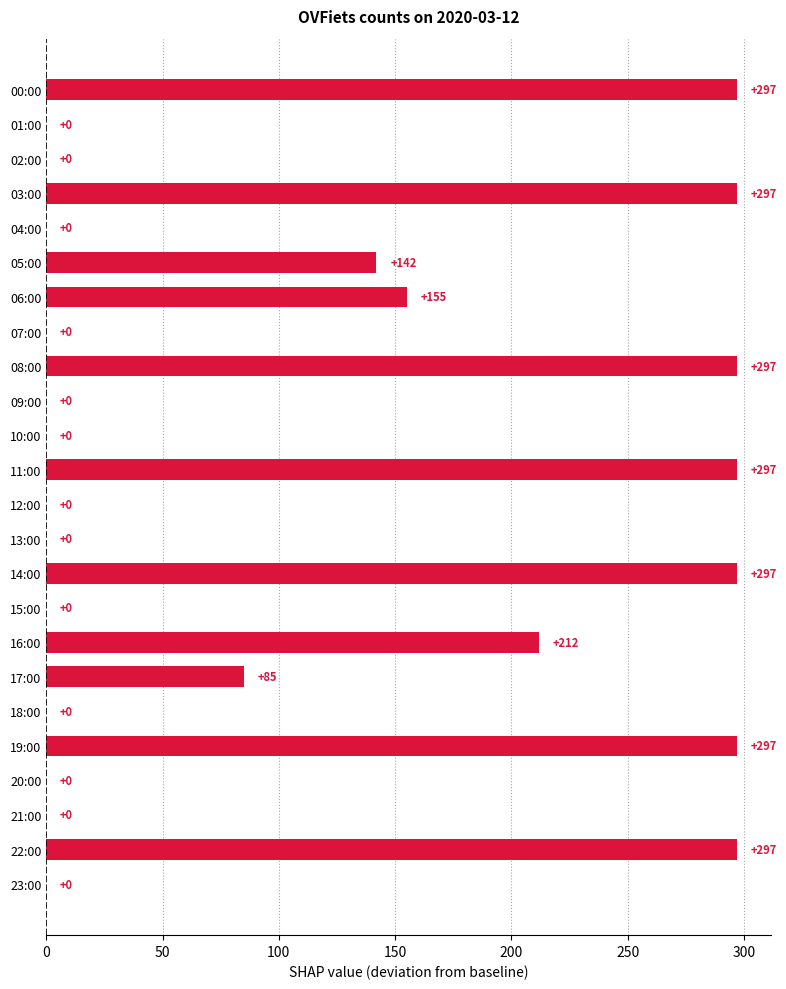

At which label is the value closest to 148?

05:00